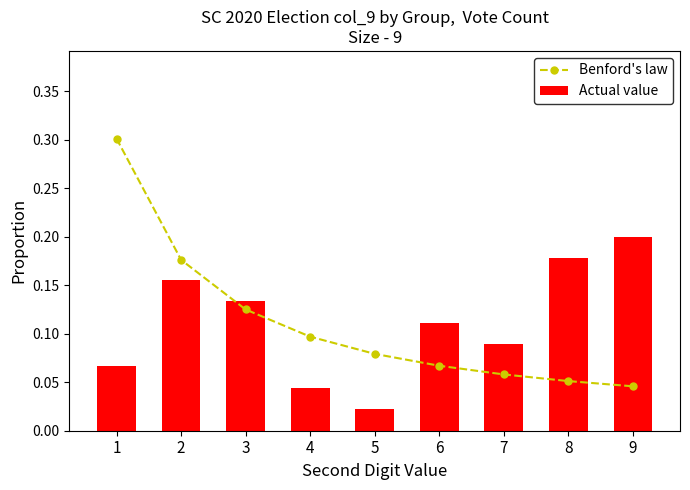

Is it true that Actual value equals 0.2 at 2?

True